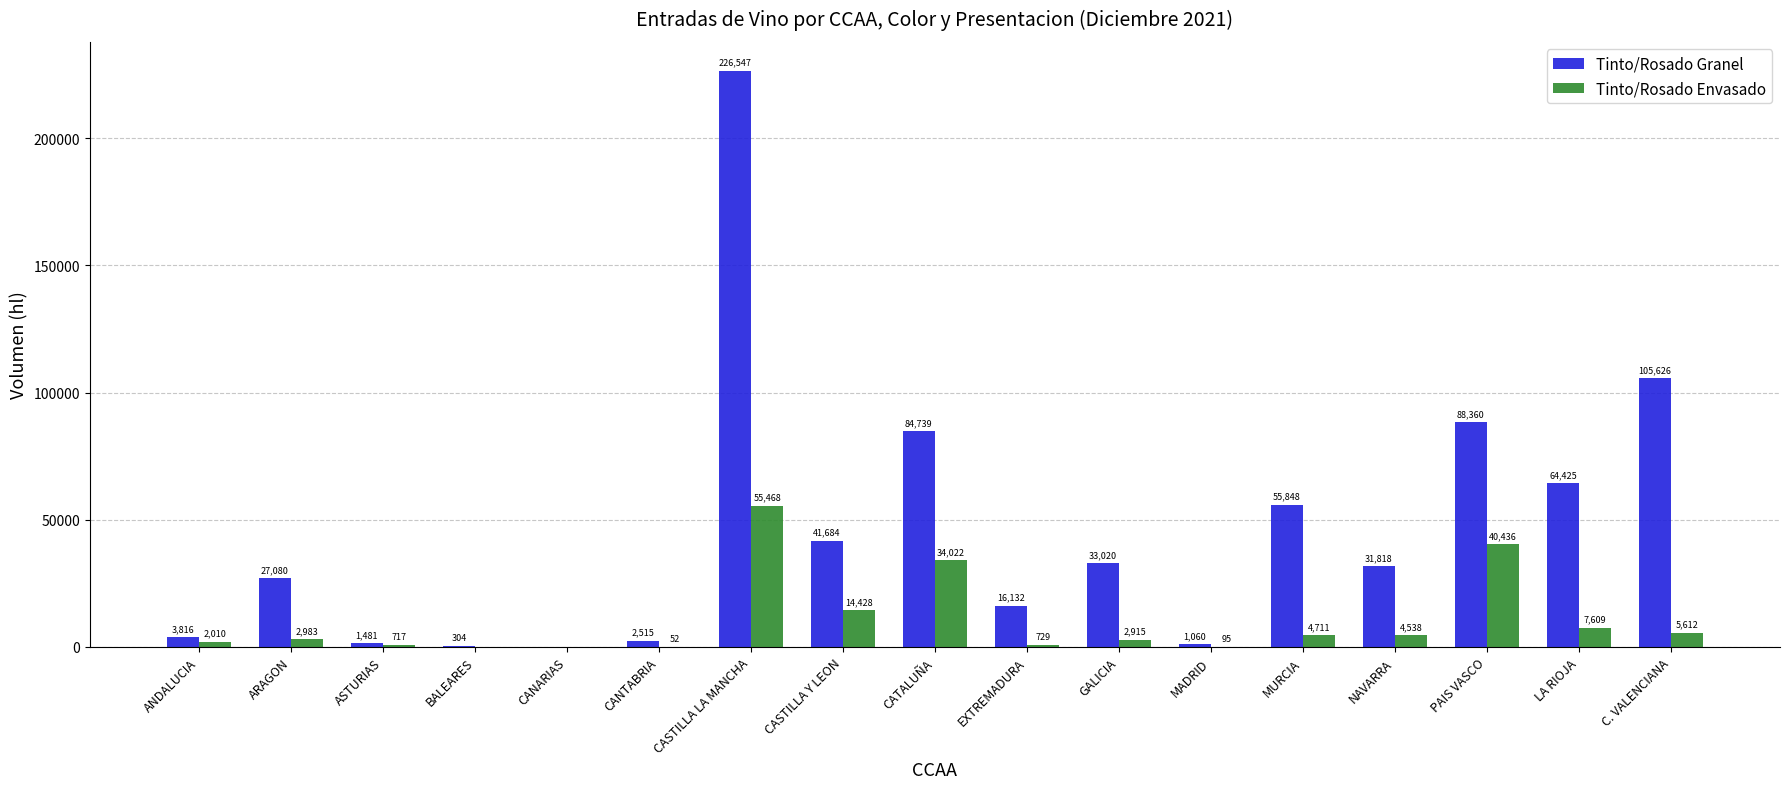

The Tinto/Rosado Envasado series shows 40436 at PAIS VASCO. True or false?

True